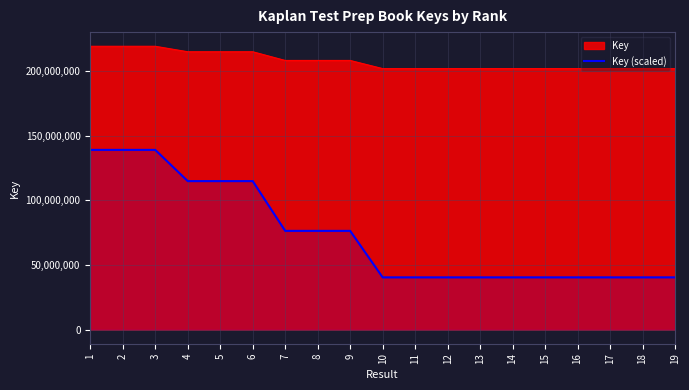

What is the difference between the Key (scaled) values at 9 and 15?

35980088.8